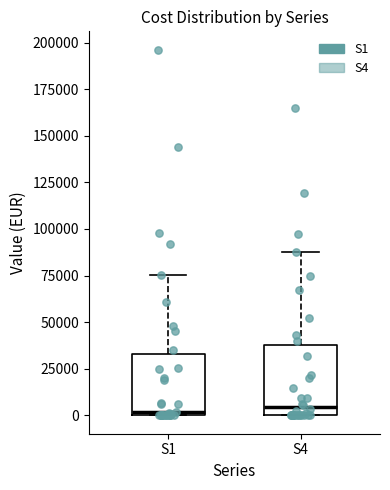

Reading left to right, read every box against the y-axis: the position of its median line, the range the box covers, and the ends of its whiskers. The values are not printed on the chart, so give them approximately, as read against the axis.

S1: median 0 (just above the box's lower edge), box 0 to 35000, whiskers 0 to 75000
S4: median 5000, box 0 to 40000, whiskers 0 to 90000